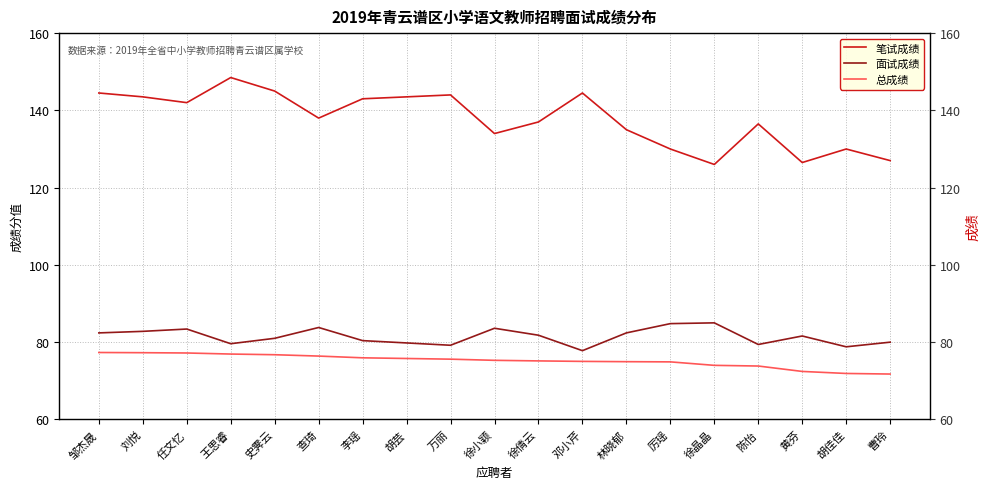

True or false: 总成绩 has a value of 76.0 at 李瑶.

True